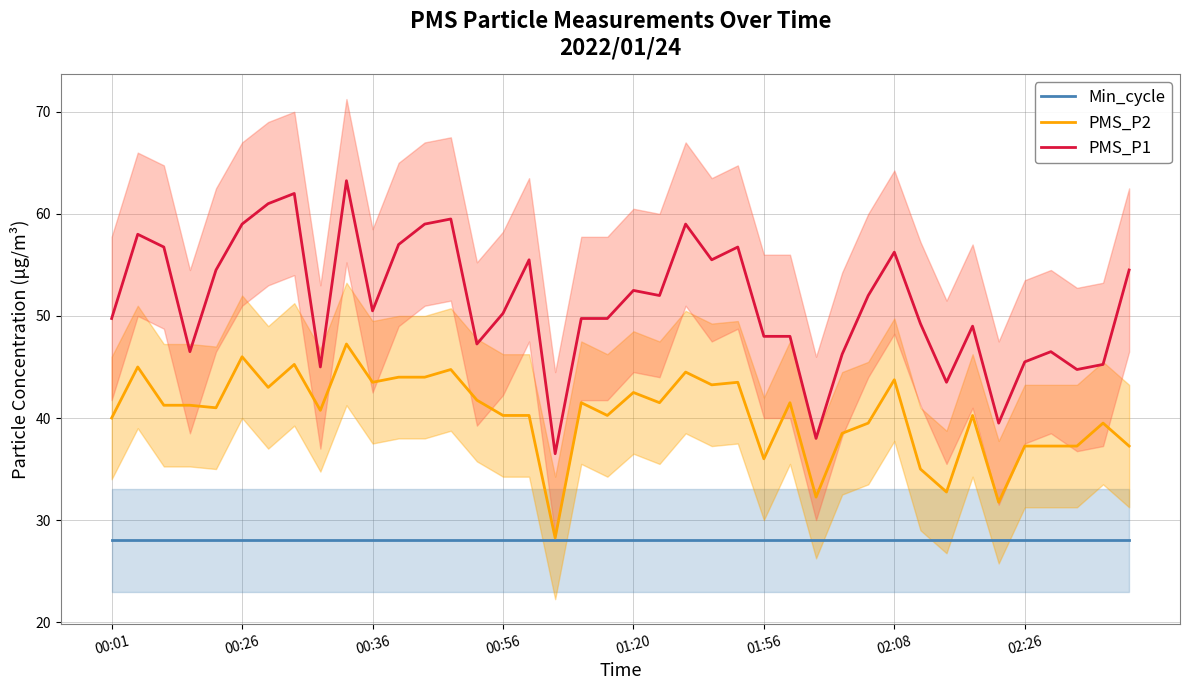

How many lines are shown in the chart?

3